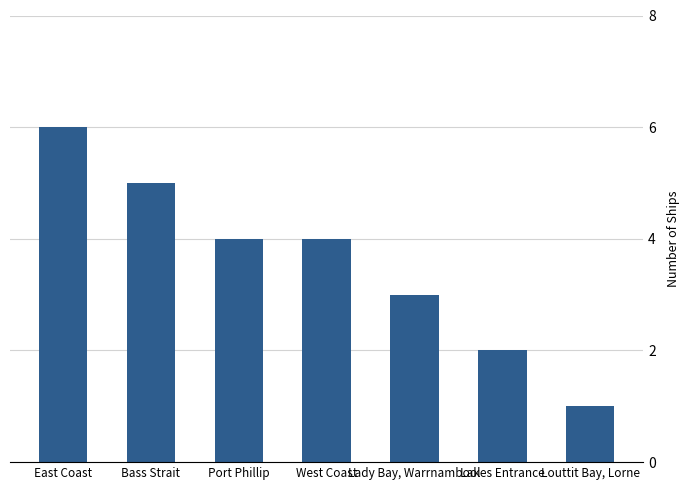

What is the label of the 2nd bar from the left?

Bass Strait